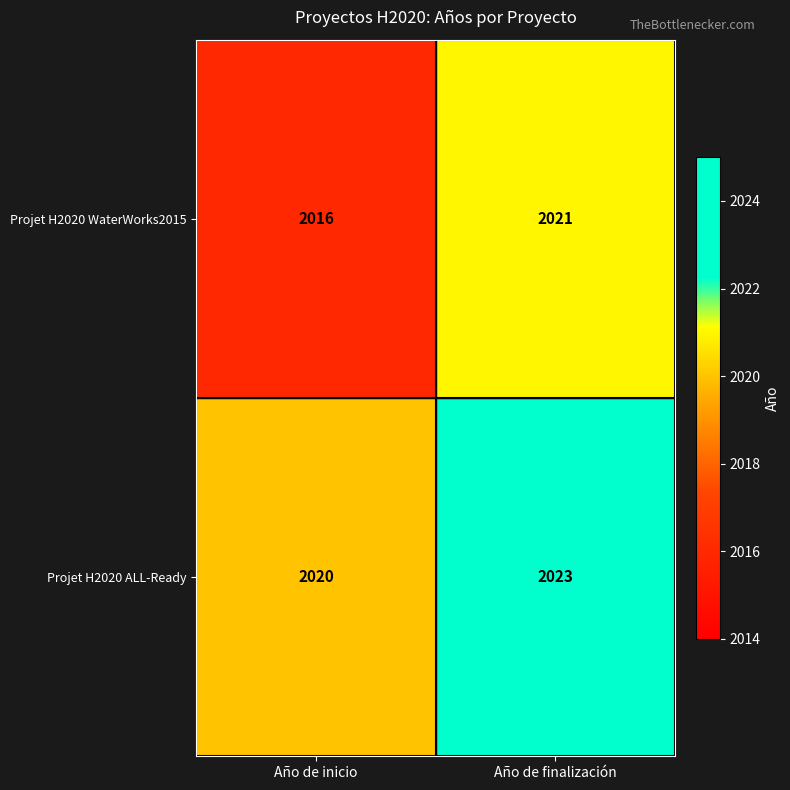

What is the sum of all Projet H2020 WaterWorks2015 values?

4037